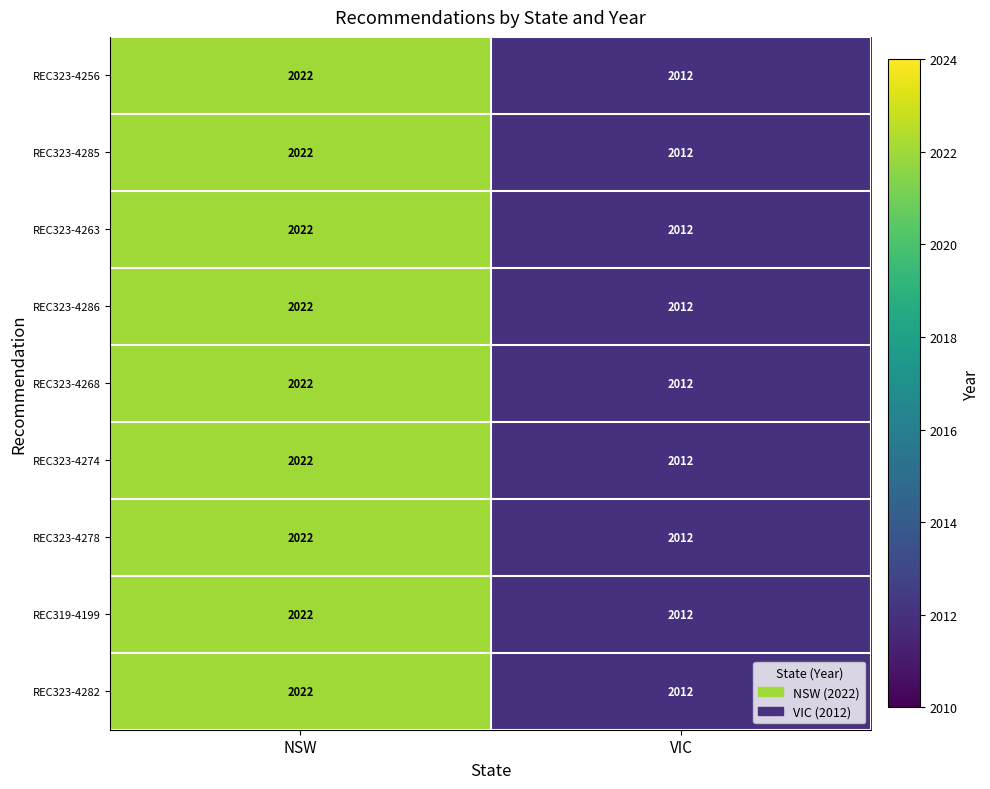

Reading left to right, extract all data points from this chart.

REC323-4256: NSW=2022	VIC=2012
REC323-4285: NSW=2022	VIC=2012
REC323-4263: NSW=2022	VIC=2012
REC323-4286: NSW=2022	VIC=2012
REC323-4268: NSW=2022	VIC=2012
REC323-4274: NSW=2022	VIC=2012
REC323-4278: NSW=2022	VIC=2012
REC319-4199: NSW=2022	VIC=2012
REC323-4282: NSW=2022	VIC=2012